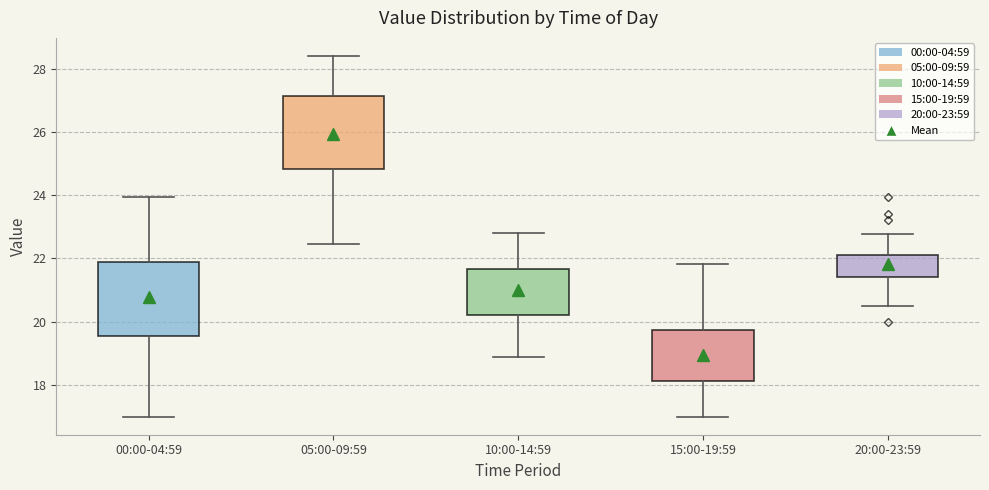

Reading left to right, read every box against the y-axis: the position of its median line, the range the box covers, and the ends of its whiskers. The values are not printed on the chart, so give them approximately, as read against the axis.

00:00-04:59: median 21.6, box 19.6 to 21.8, whiskers 17.0 to 24.0
05:00-09:59: median 26.2, box 24.8 to 27.2, whiskers 22.4 to 28.4
10:00-14:59: median 21.0, box 20.2 to 21.6, whiskers 19.0 to 22.8
15:00-19:59: median 18.8, box 18.2 to 19.8, whiskers 17.0 to 21.8
20:00-23:59: median 21.8, box 21.4 to 22.2, whiskers 20.6 to 22.8